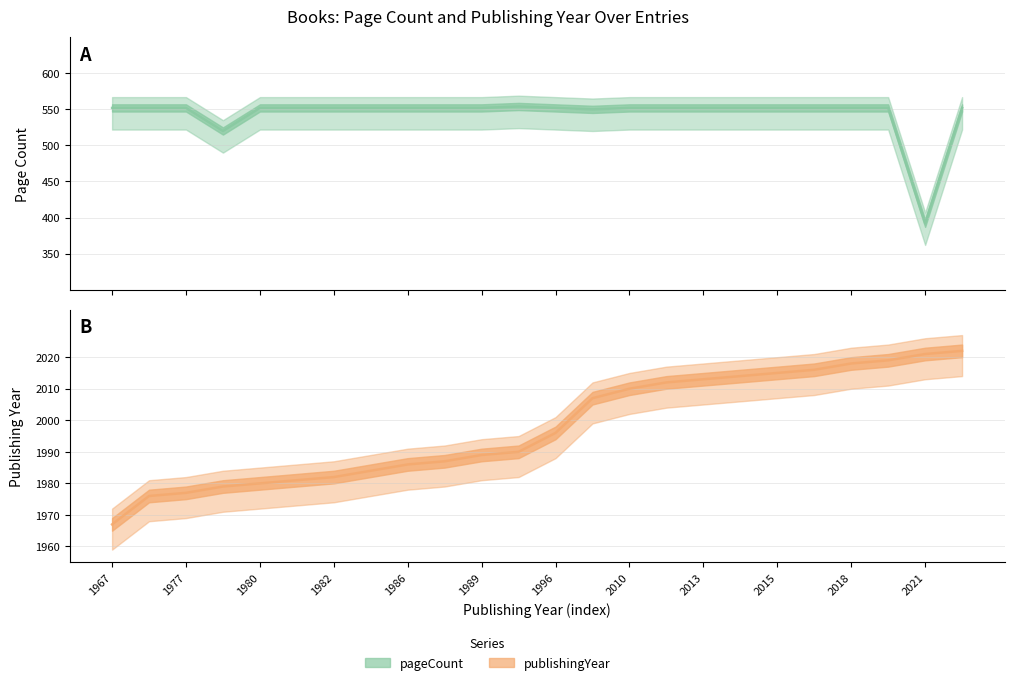

Is it true that pageCount equals 221 at 1989?

False